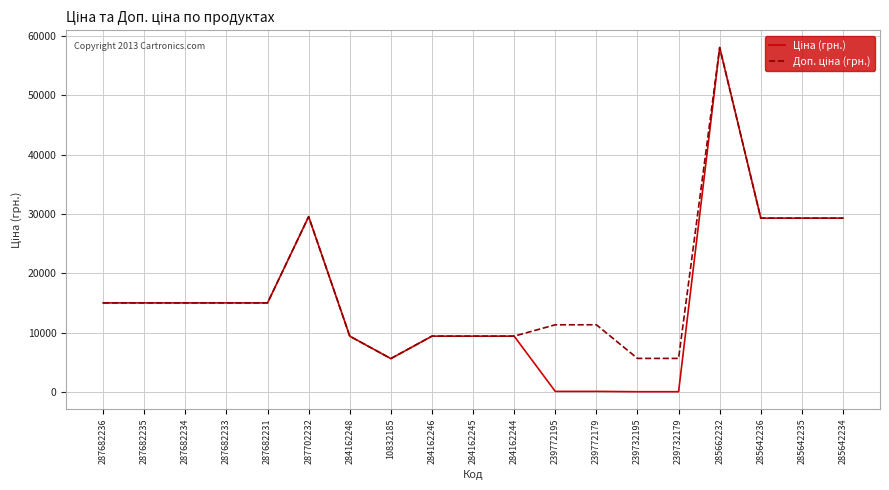

What is the total value across all series at 287682236?

30038.4